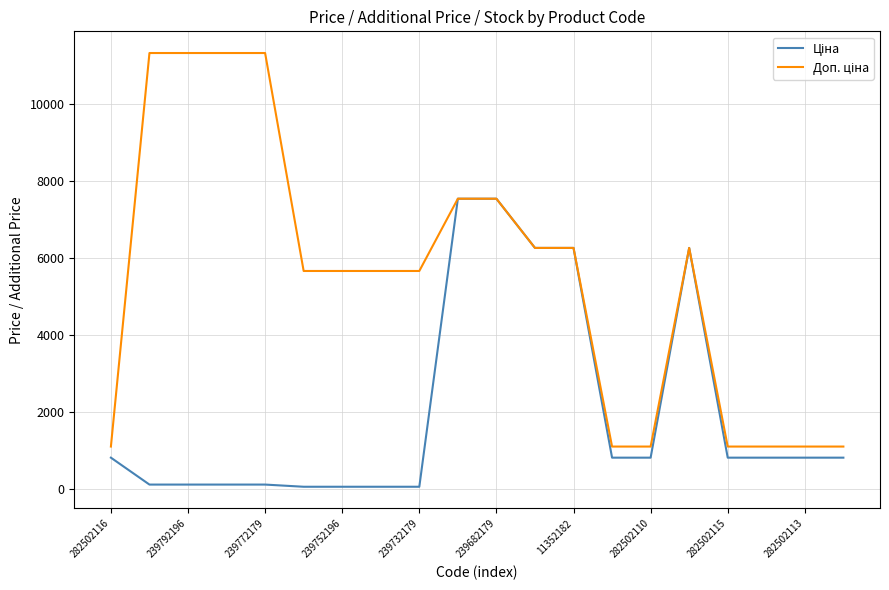

How many lines are shown in the chart?

2